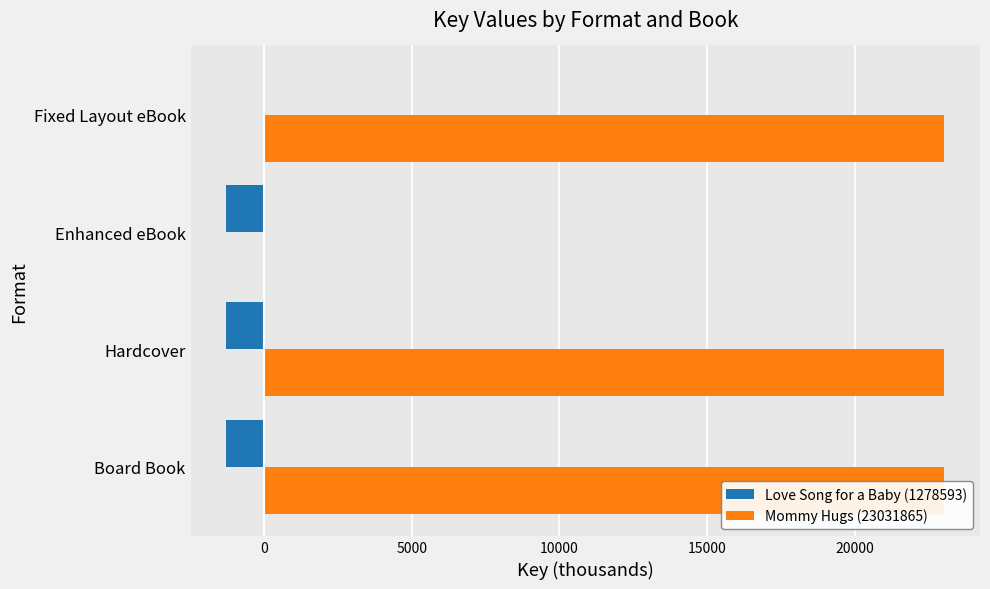

What is the highest value of the Mommy Hugs (23031865) series?

23031.9